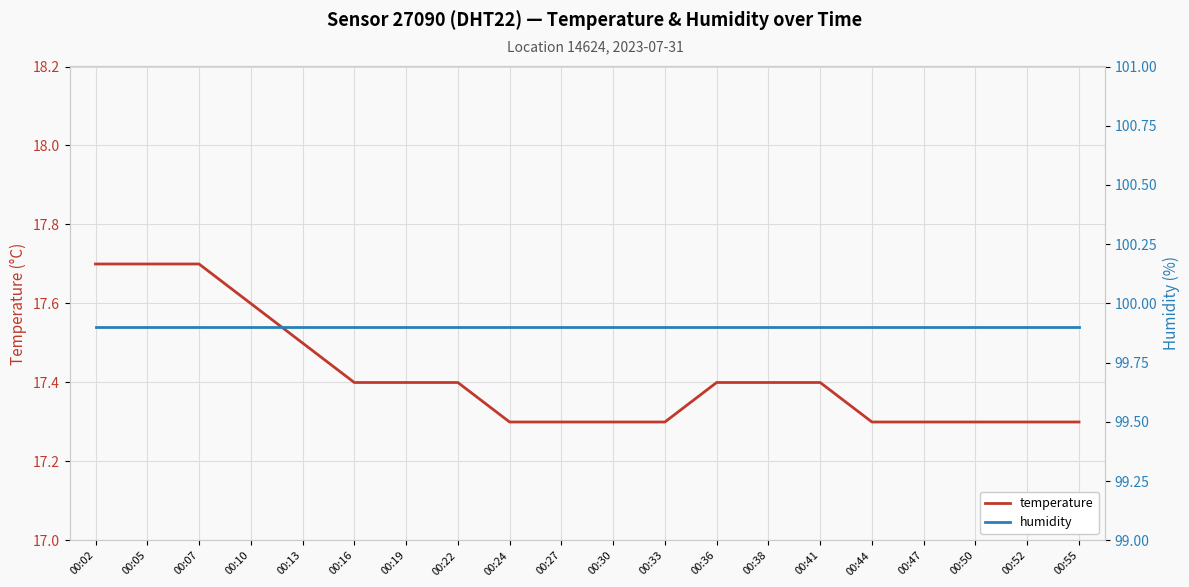

Between 00:24 and 00:36, which series saw the biggest shift?

temperature